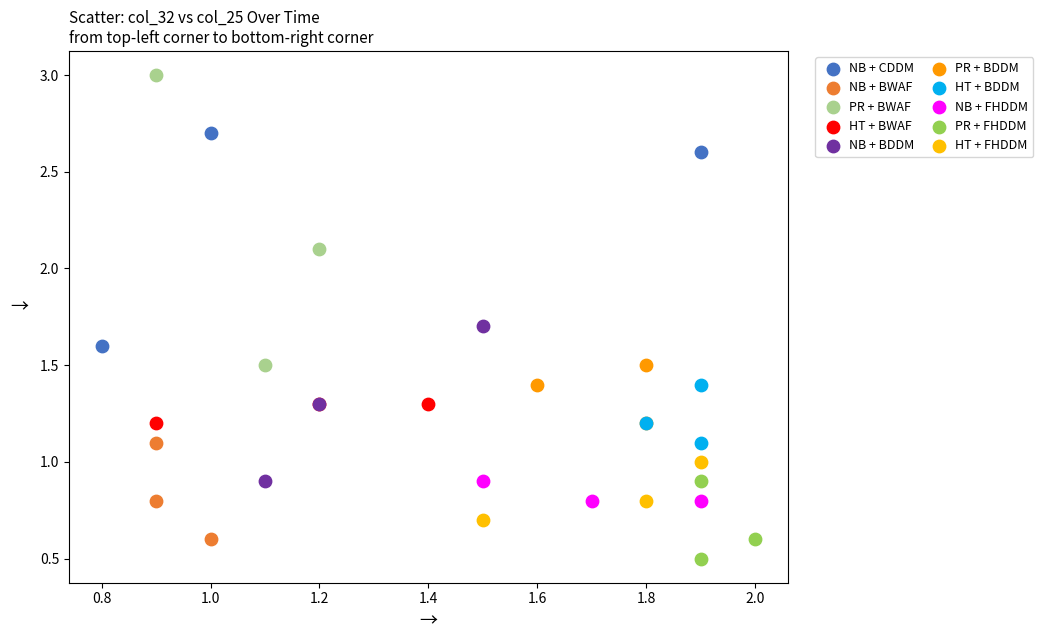

Which series reaches the maximum Y coordinate?

PR + BWAF